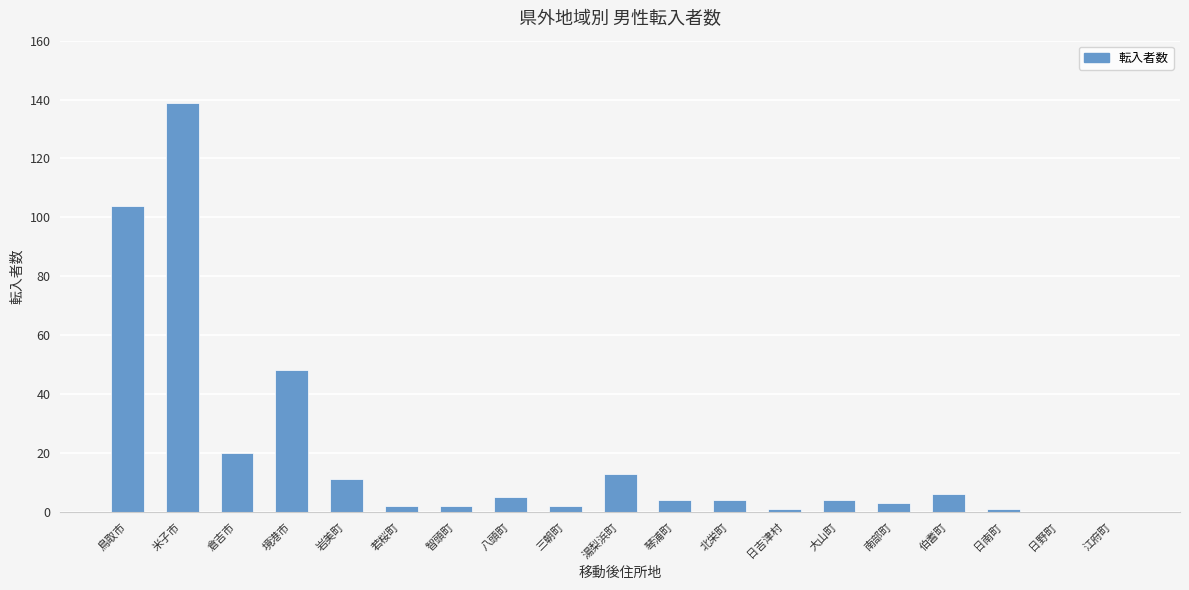

Is it true that the value at 三朝町 is 2?

True